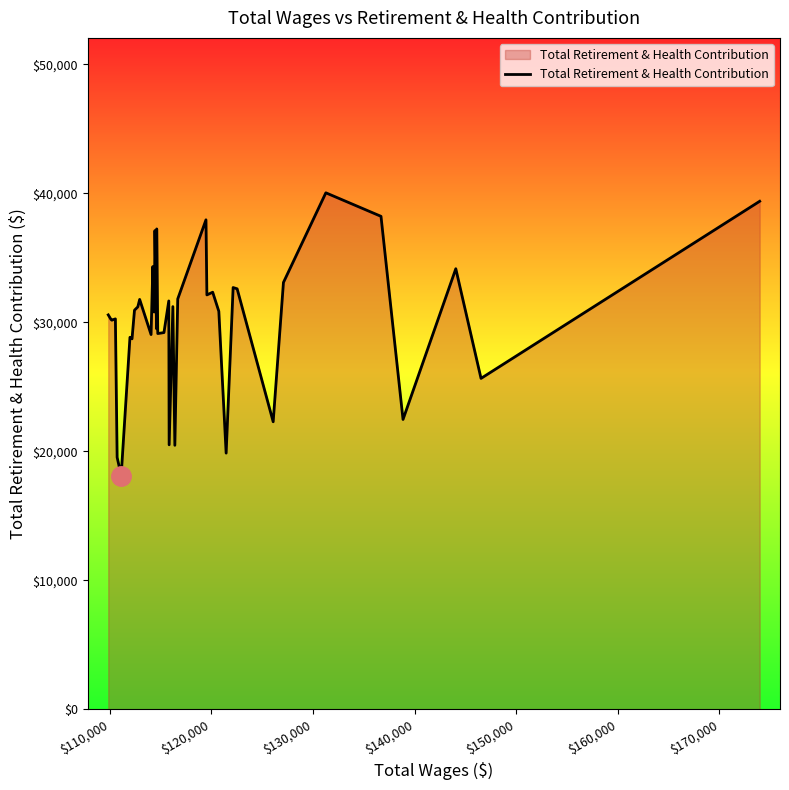

What is the difference between the second highest and minimum values?

21262